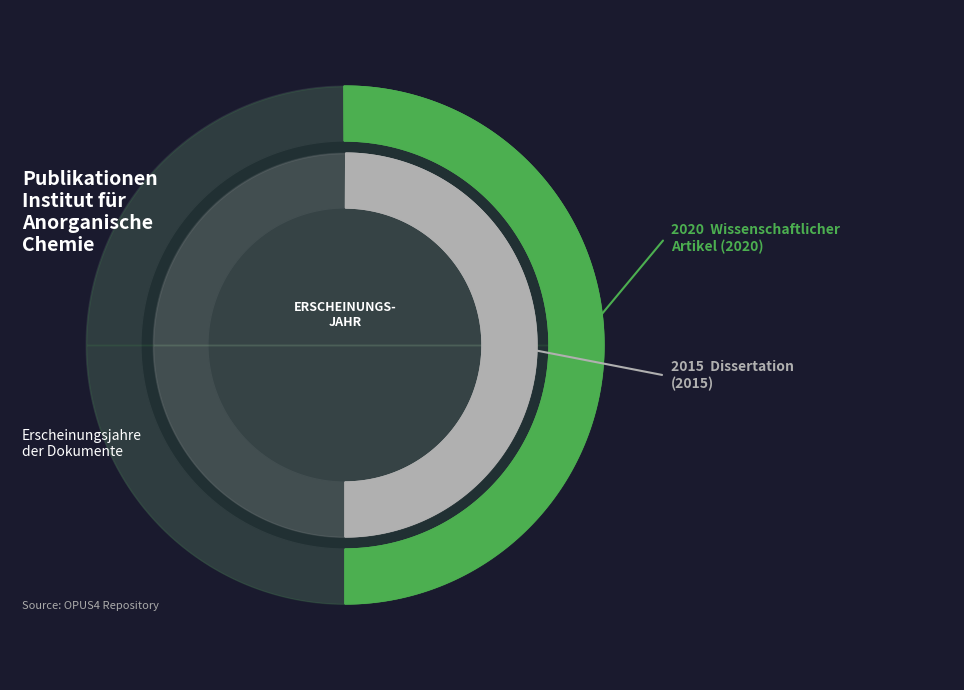

How many slices are in this pie chart?

2